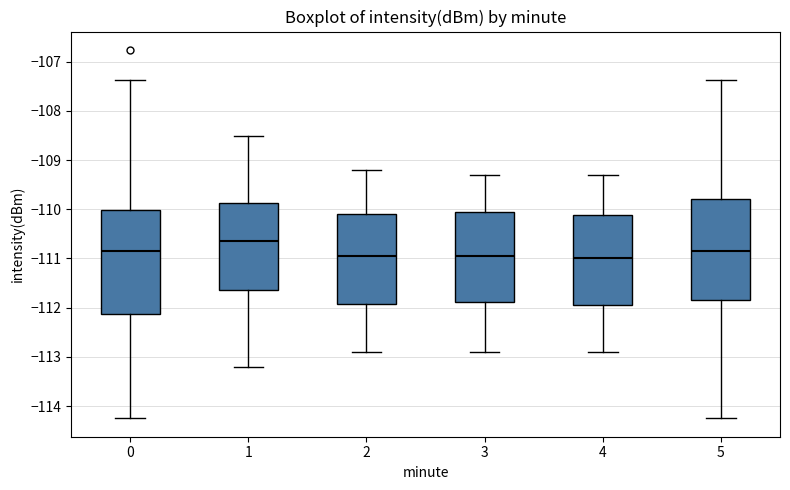

Where does the lower whisker of the box at x = 4 end on the y-axis? The values are not printed on the chart, so give them approximately, as read against the axis.

-112.9